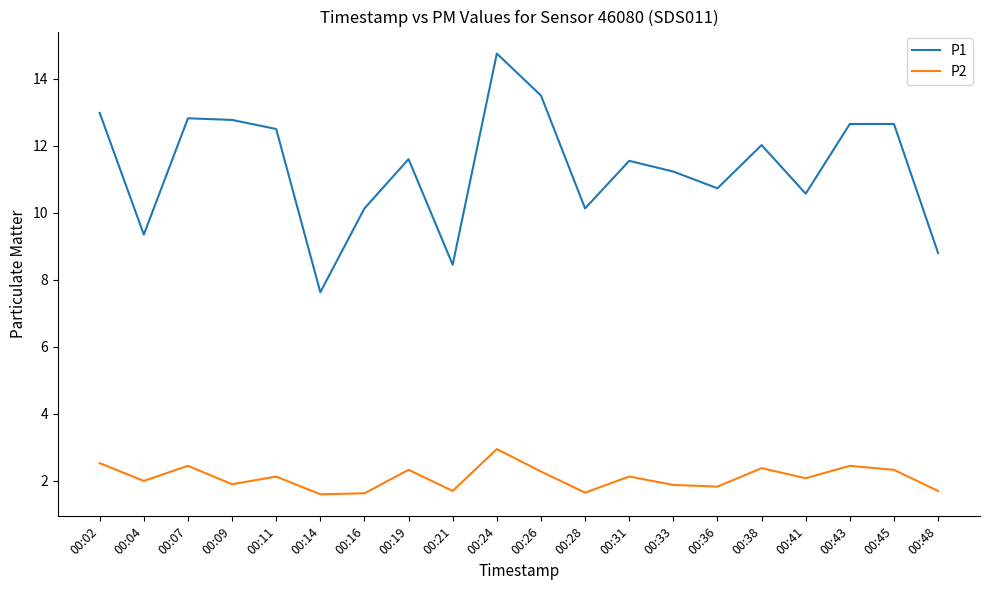

What is the maximum value shown in the chart?

14.8